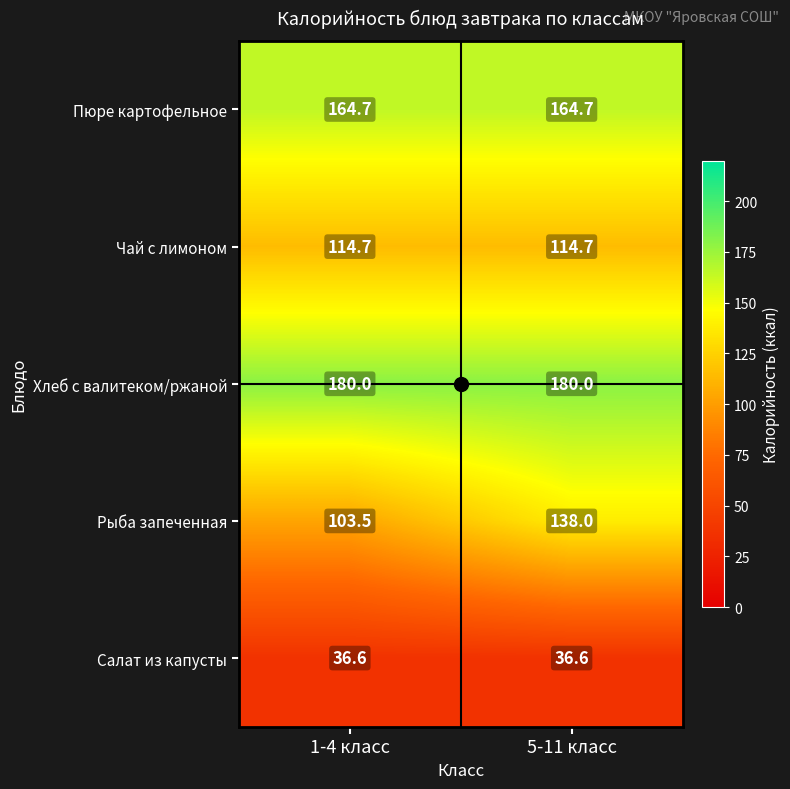

How many data points does each series have?

2